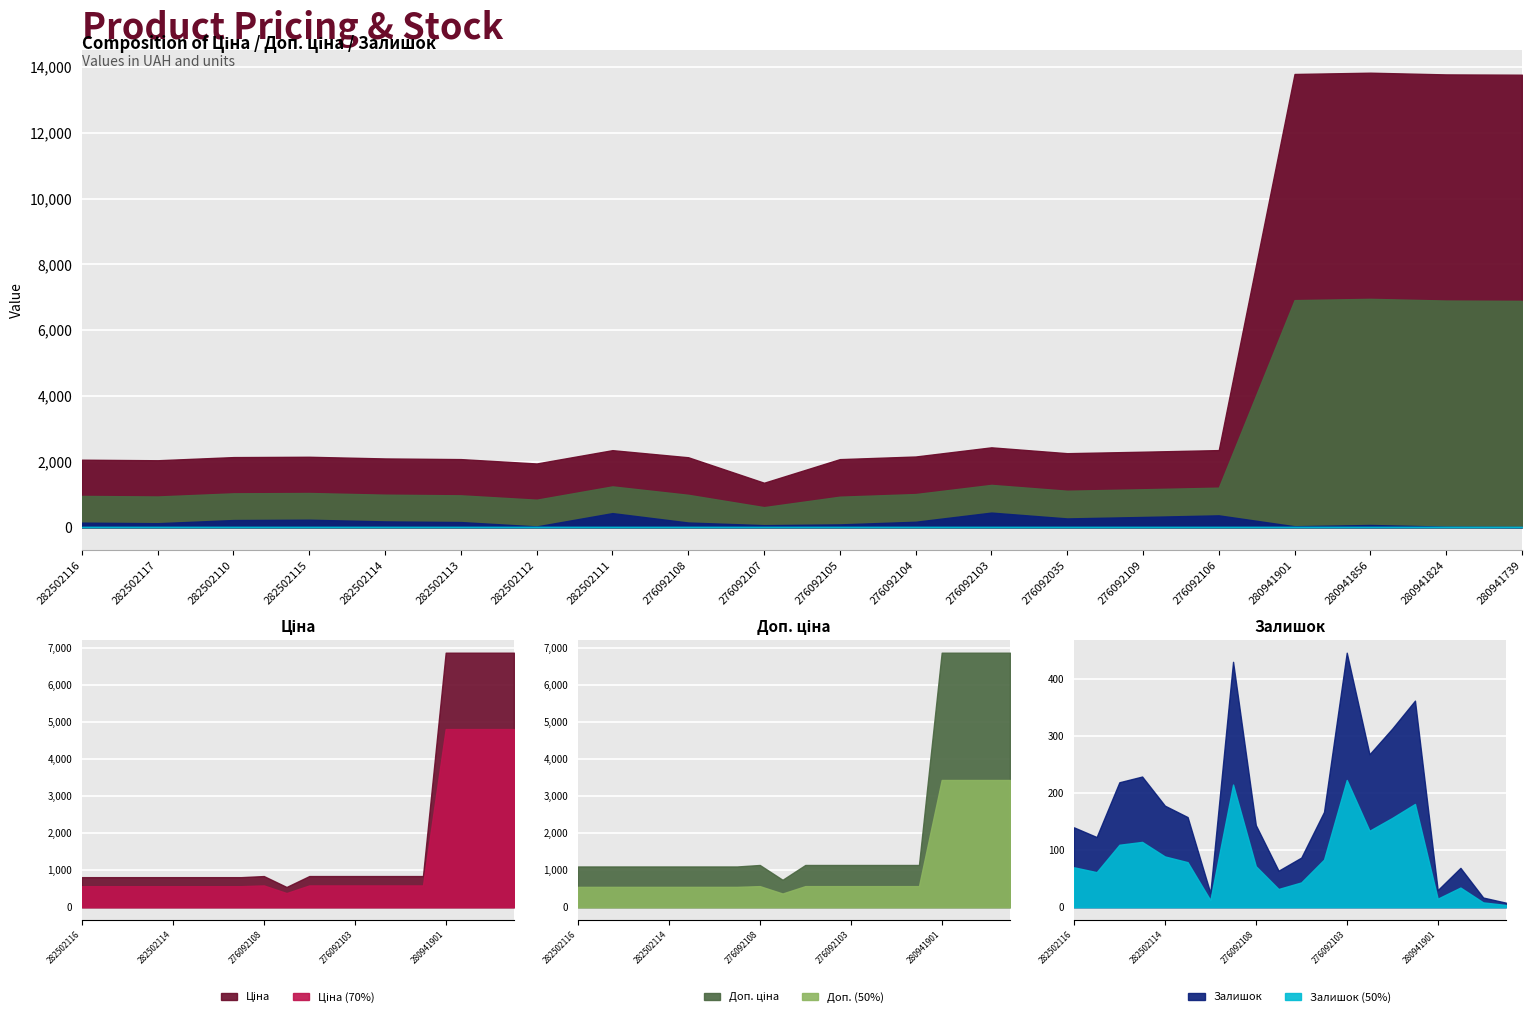

How many interior local peaks does the Залишок series have?

5